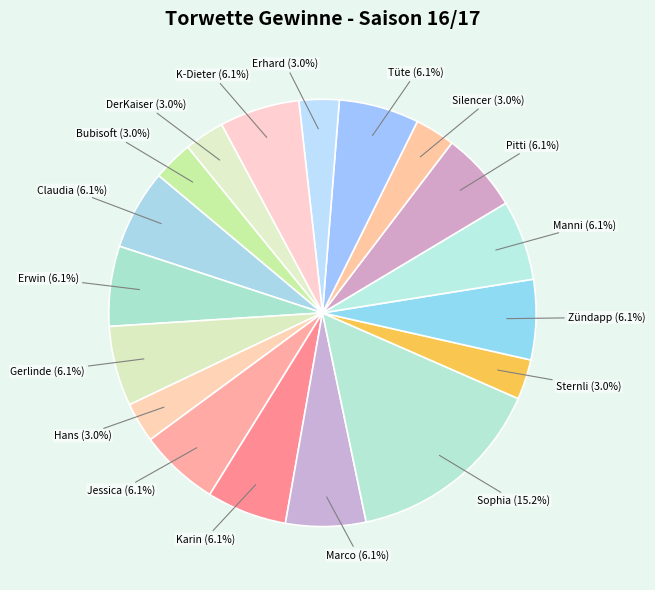

Is the sum of Pitti and Sternli greater than half?

No